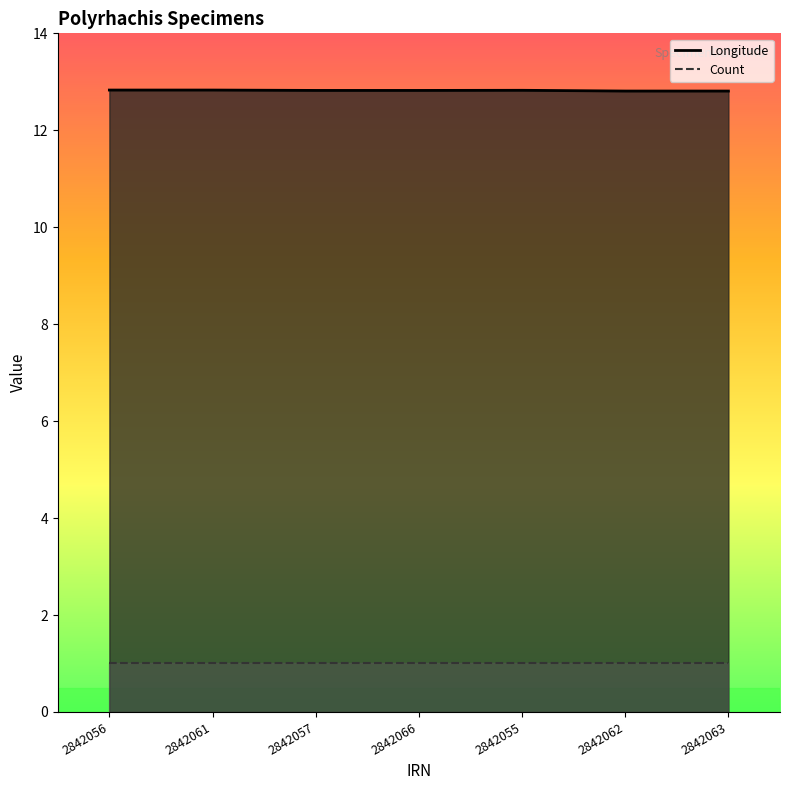

At how many categories does at least one series exceed 3?

7